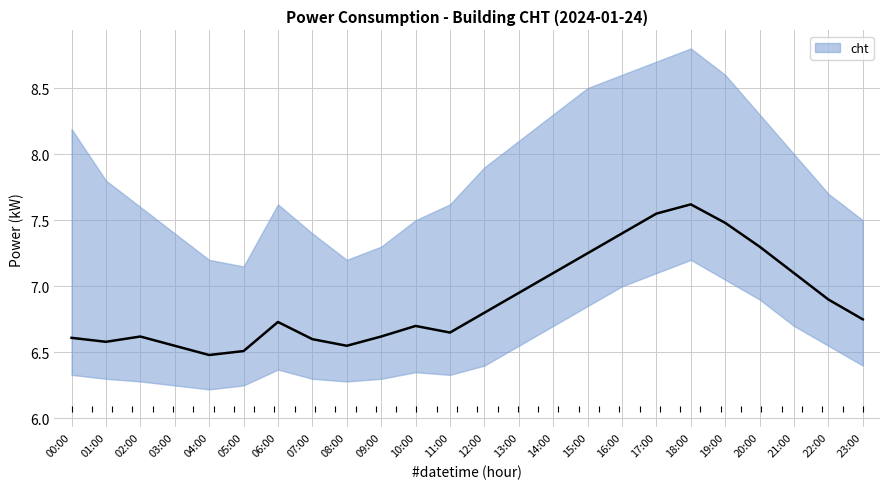

Which has a higher value, 02:00 or 06:00?

06:00